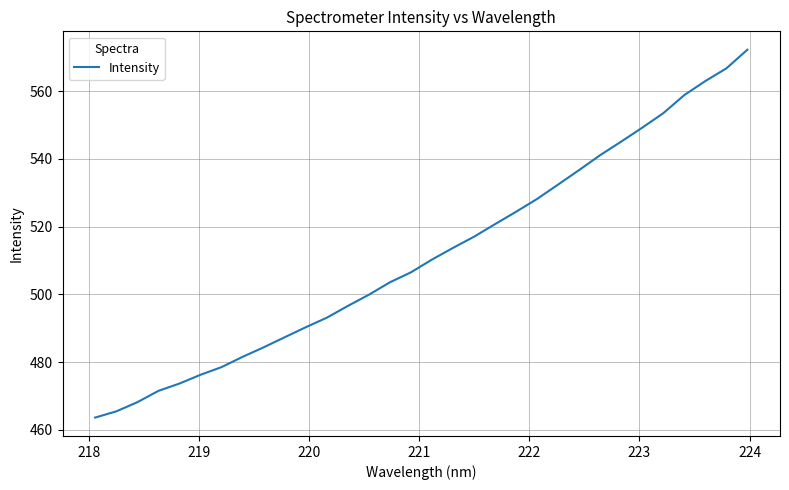

What is the minimum value shown in the chart?

463.6